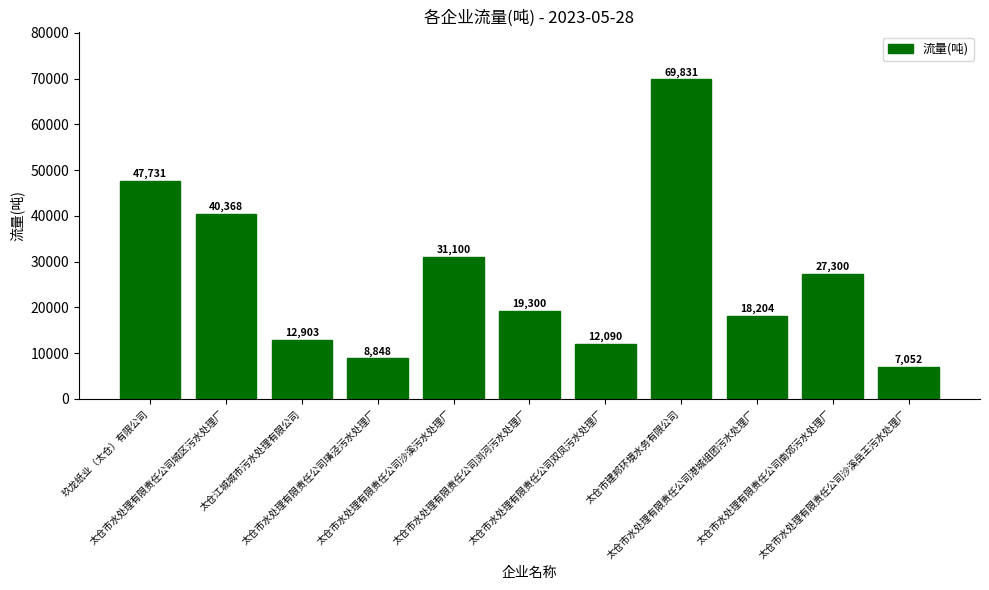

Which has a higher value, 太仓市建邦环境水务有限公司 or 太仓市水处理有限责任公司南郊污水处理厂?

太仓市建邦环境水务有限公司